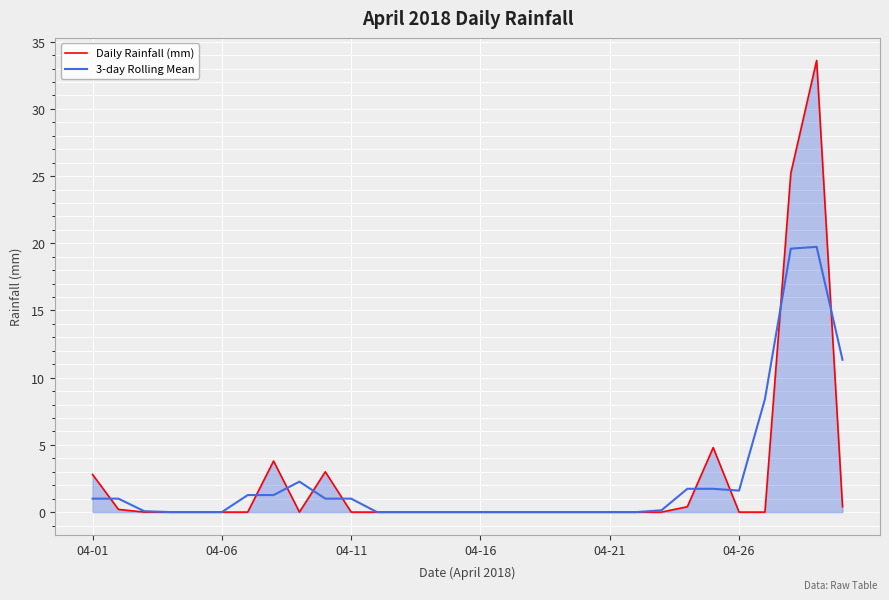

List the series in order of their peak value, highest first.

Daily Rainfall (mm), 3-day Rolling Mean